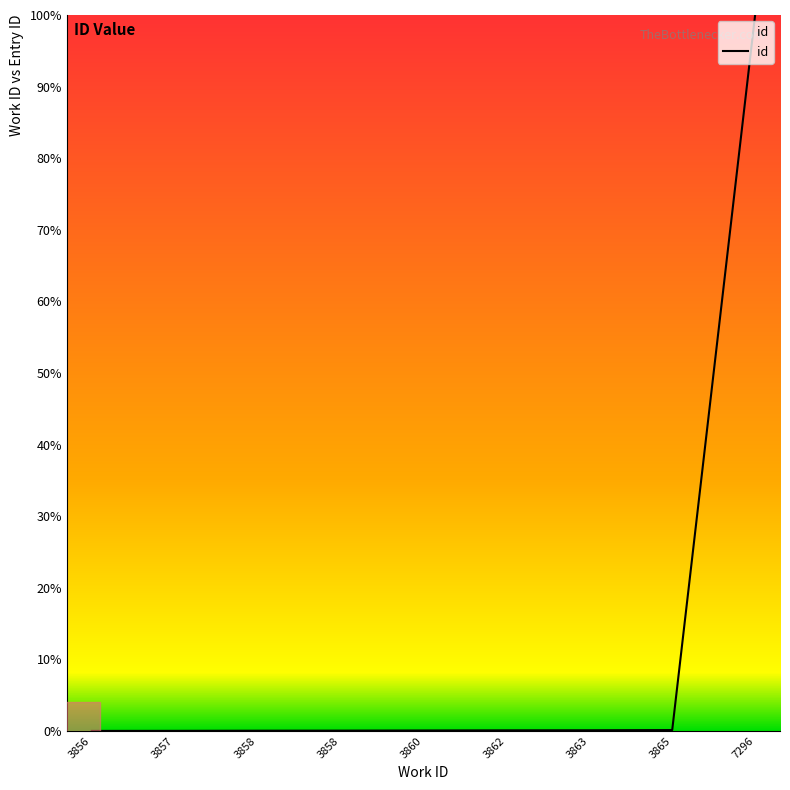

Is this an area chart (filled region under the line)?

Yes